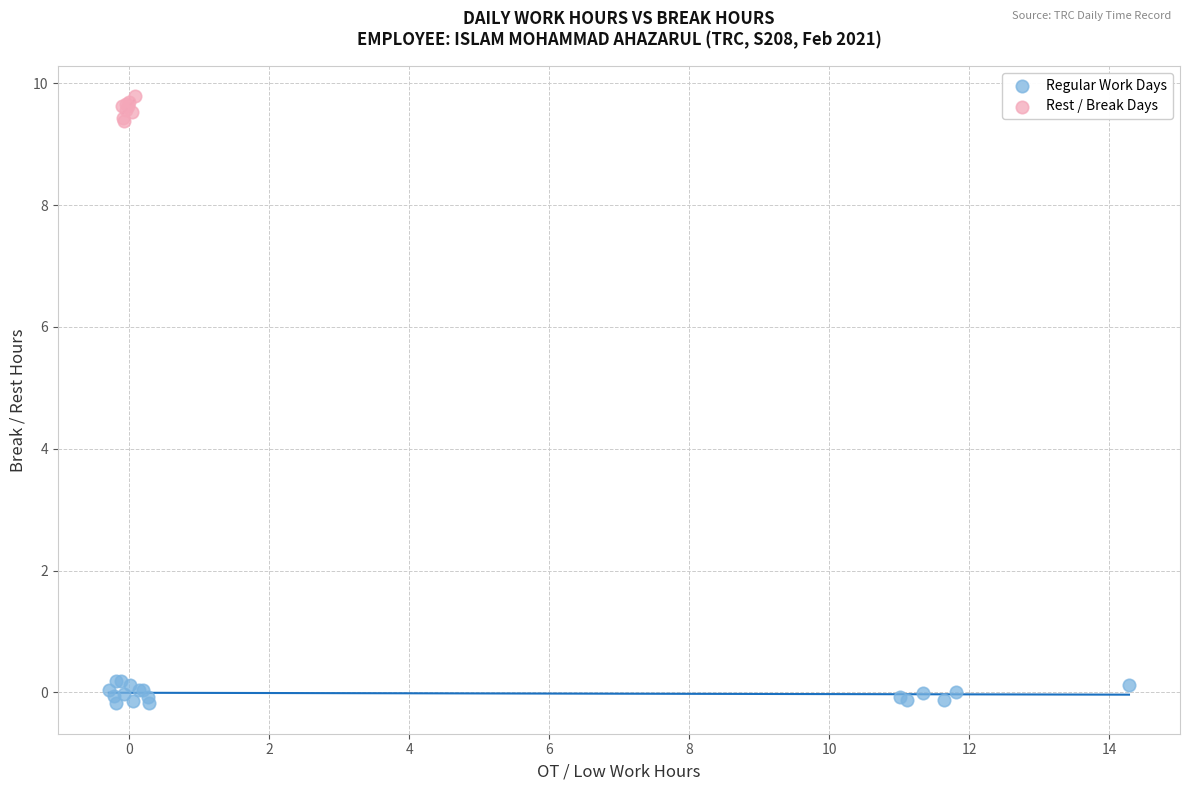

Which series reaches the maximum Y coordinate?

Rest / Break Days